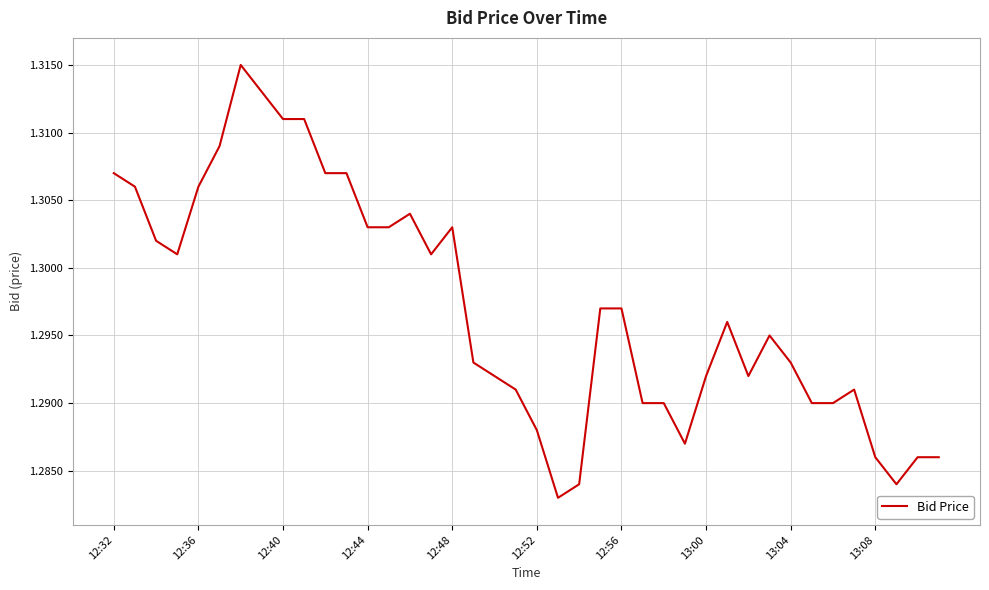

Is this an area chart (filled region under the line)?

No